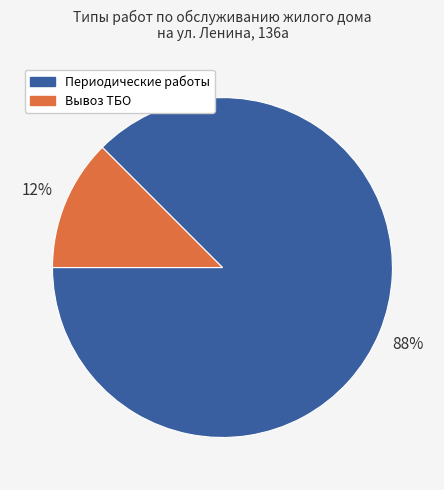

Is there any slice that represents more than half of the pie?

Yes